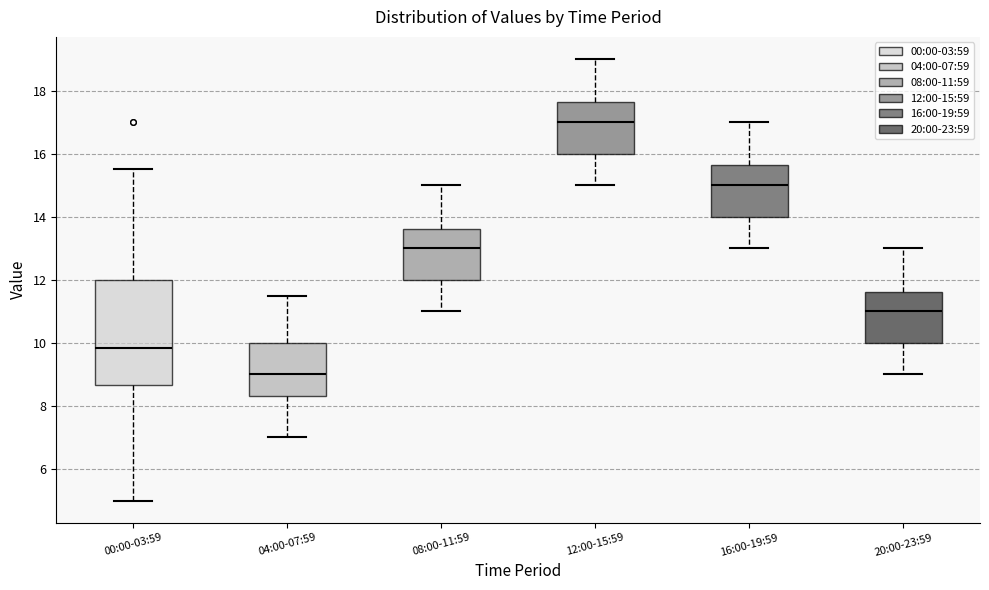

Which box has the highest median line?

12:00-15:59